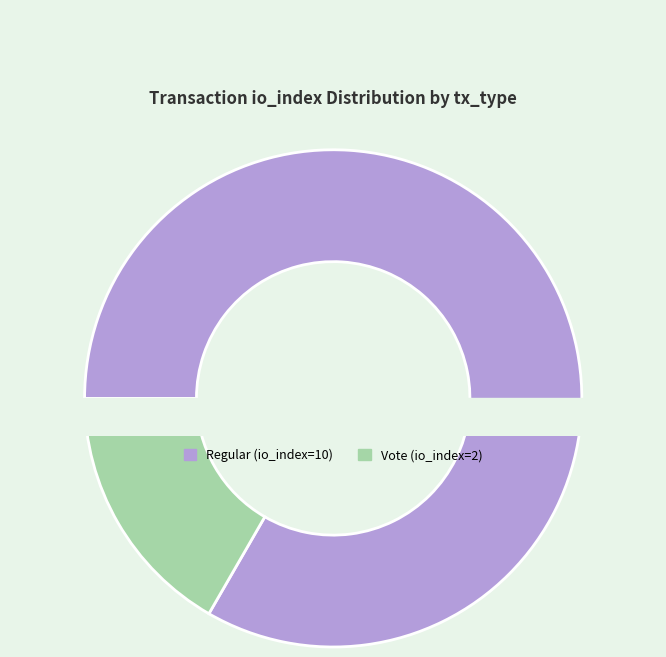

What is the ratio of the value at Regular (io_index=10) to the value at Vote (io_index=2)?

5.0